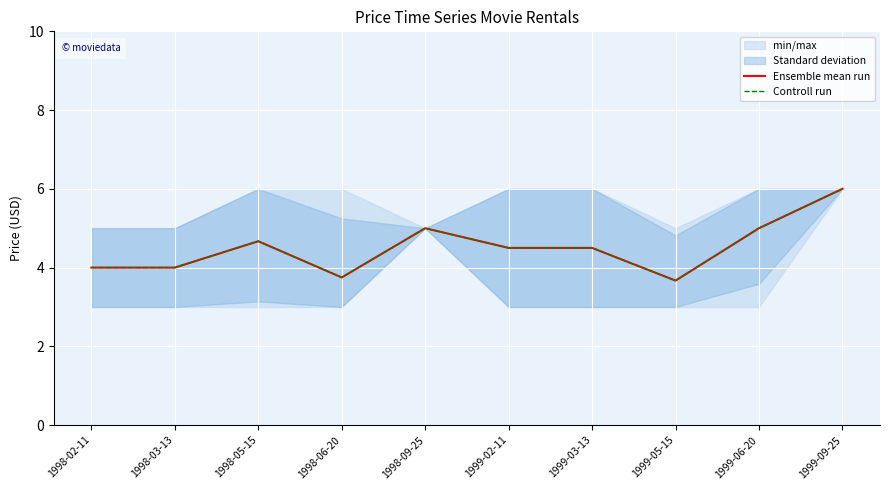

True or false: Controll run and Ensemble mean run cross at least once.

False